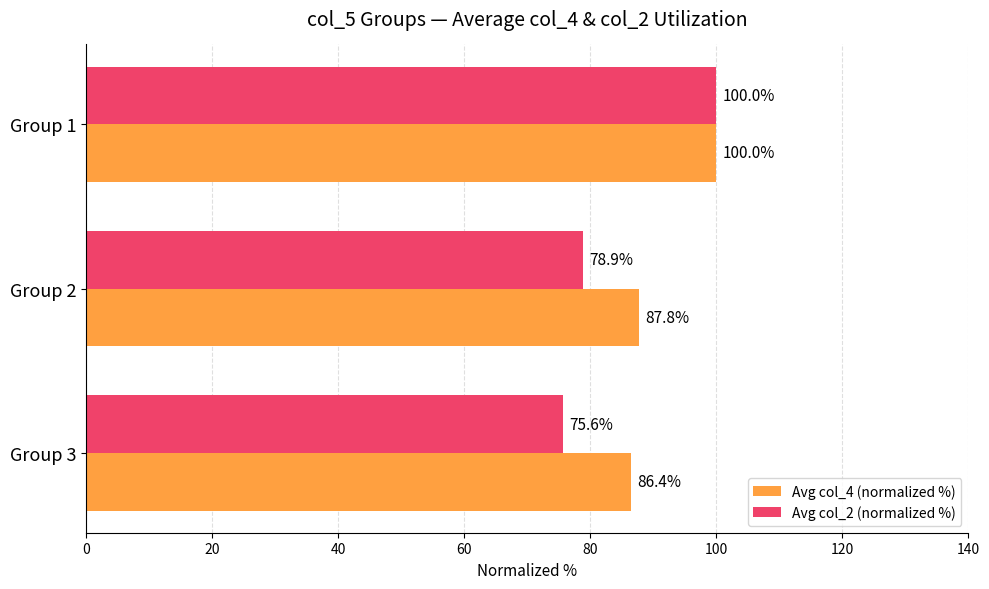

The value of Avg col_2 (normalized %) at Group 1 is 100.0. True or false?

True